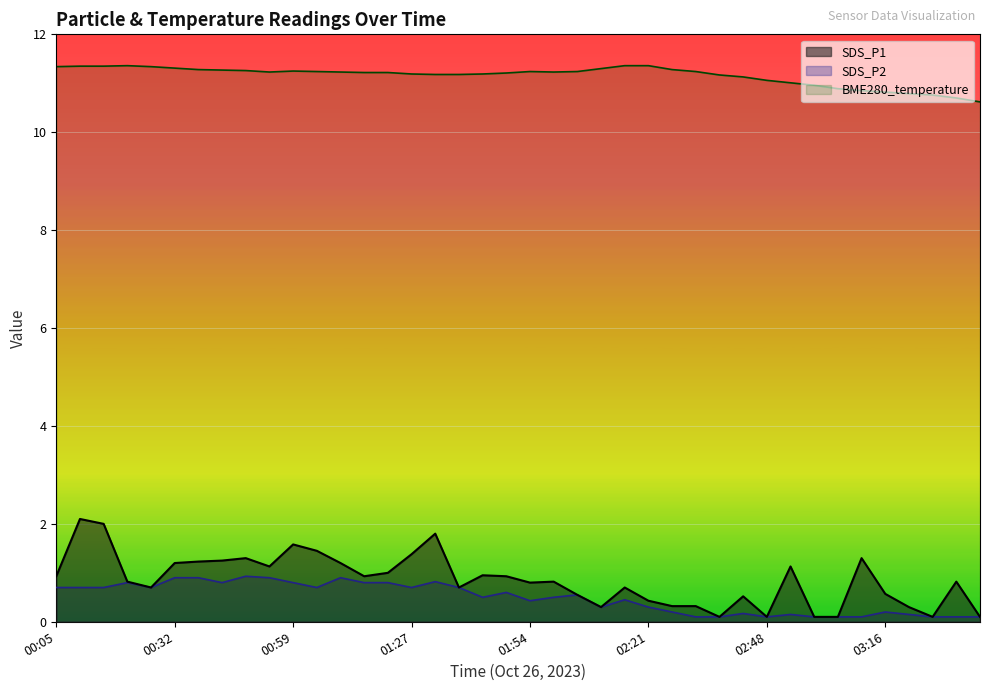

What is the sum of all BME280_temperature values?

446.2